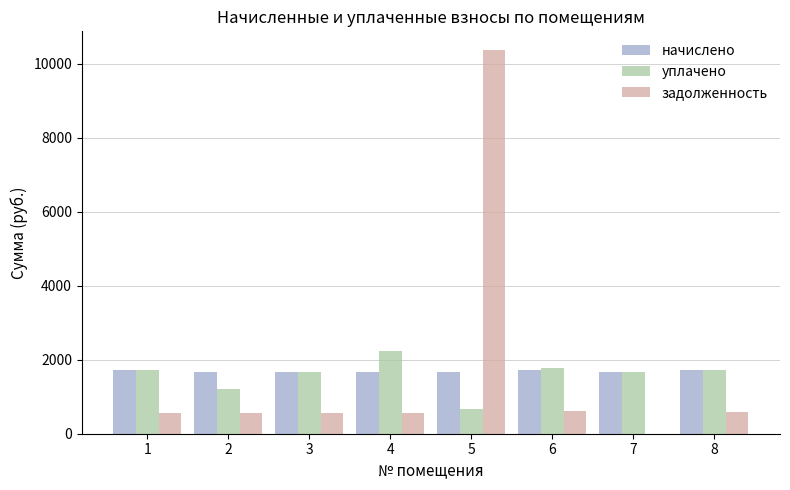

Between 4 and 8, which series saw the biggest shift?

уплачено